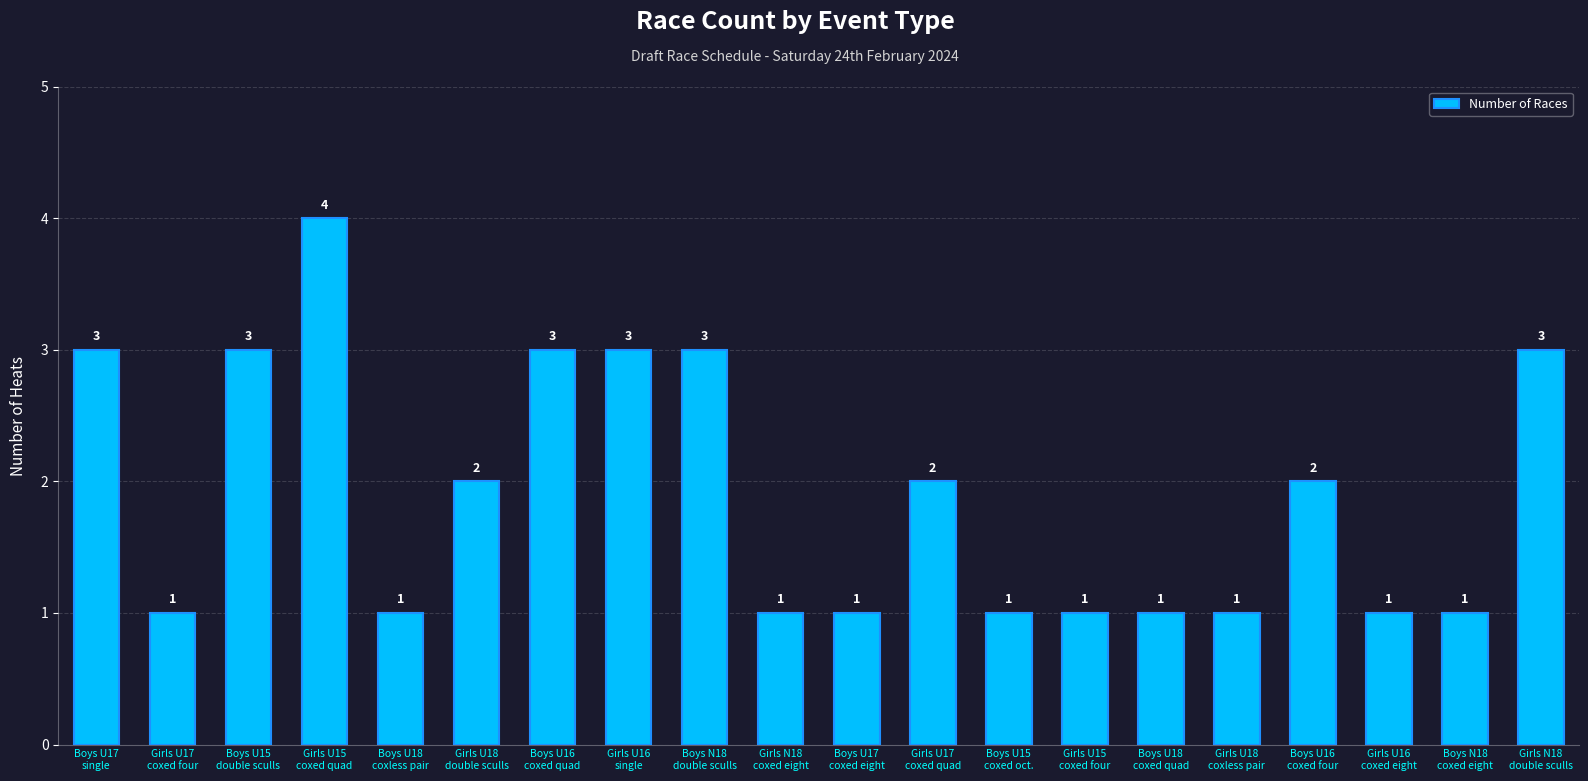

What is the minimum value shown in the chart?

1